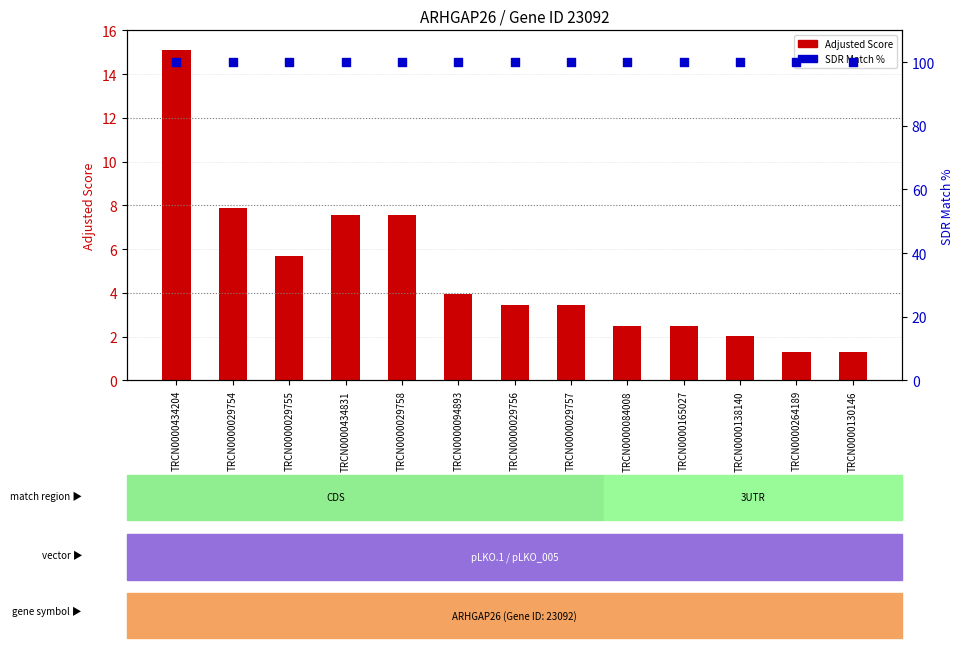

What are all the series names shown in the legend?

Adjusted Score, SDR Match %